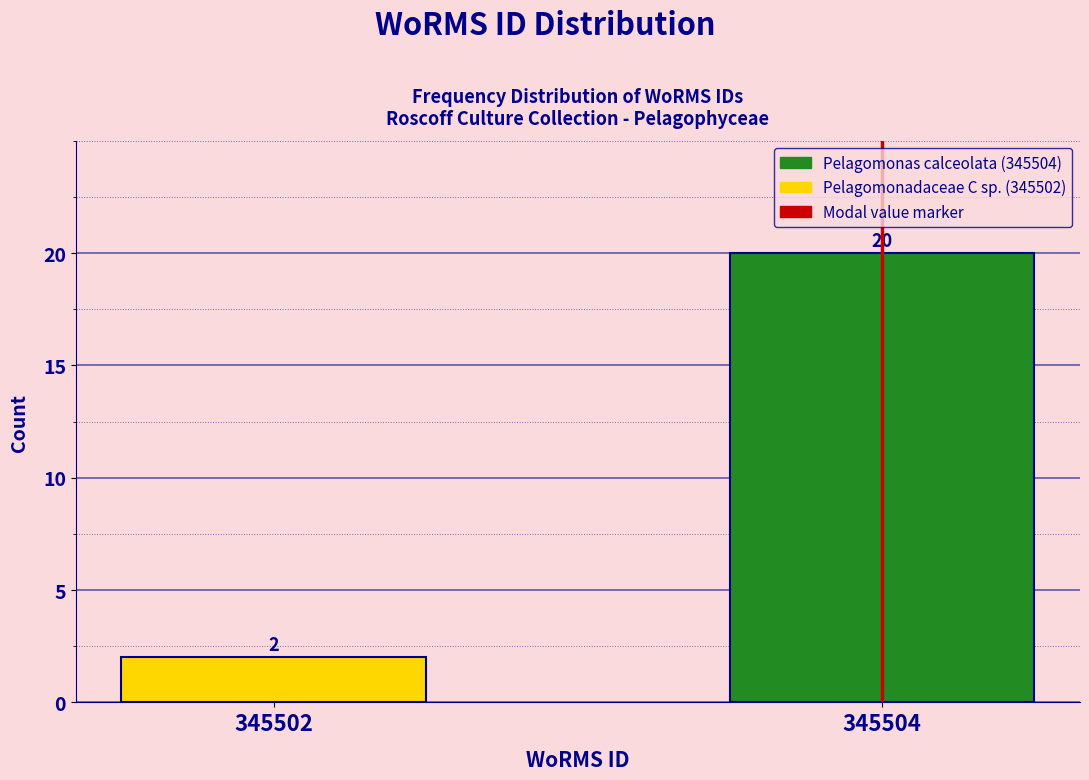

Reading left to right, what are all the values shown in this chart?

345502=2	345504=20